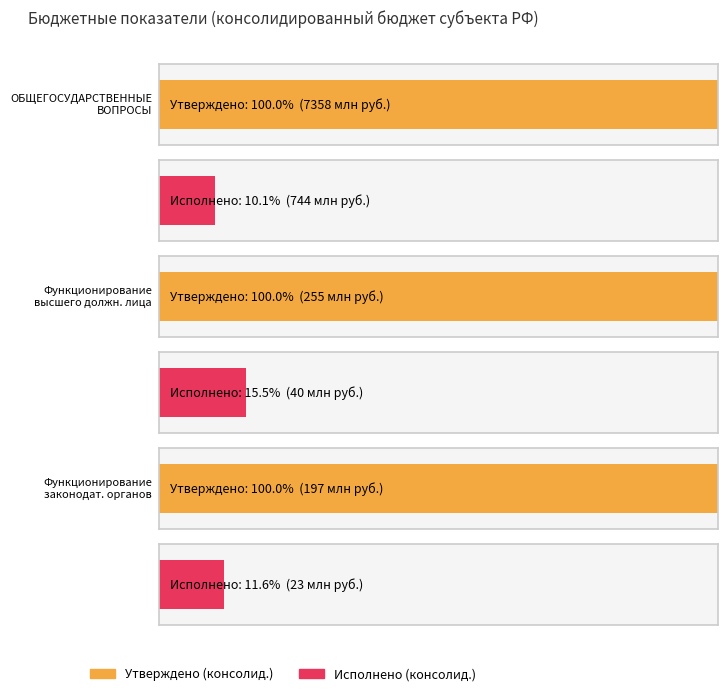

What is the highest value of the Исполнено (консолид.) series?

744344646.9